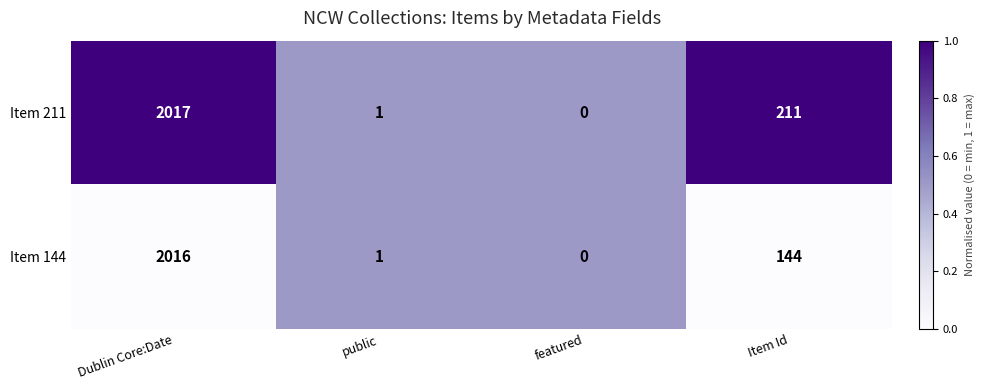

Reading left to right, extract all data points from this chart.

Item 211: Dublin Core:Date=2017	public=1	featured=0	Item Id=211
Item 144: Dublin Core:Date=2016	public=1	featured=0	Item Id=144